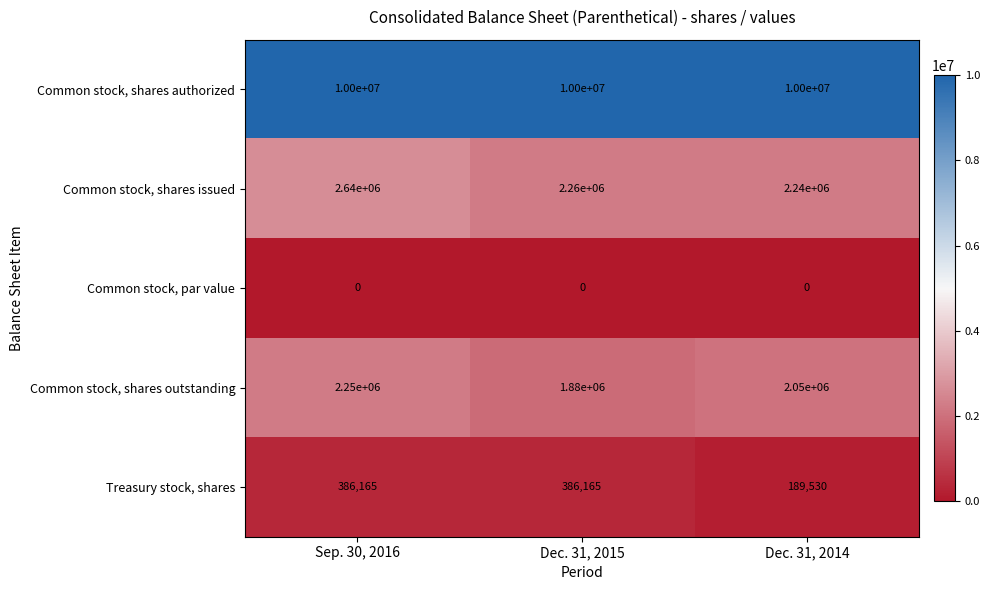

Is it true that Common stock, shares issued equals 2240000 at Dec. 31, 2014?

True